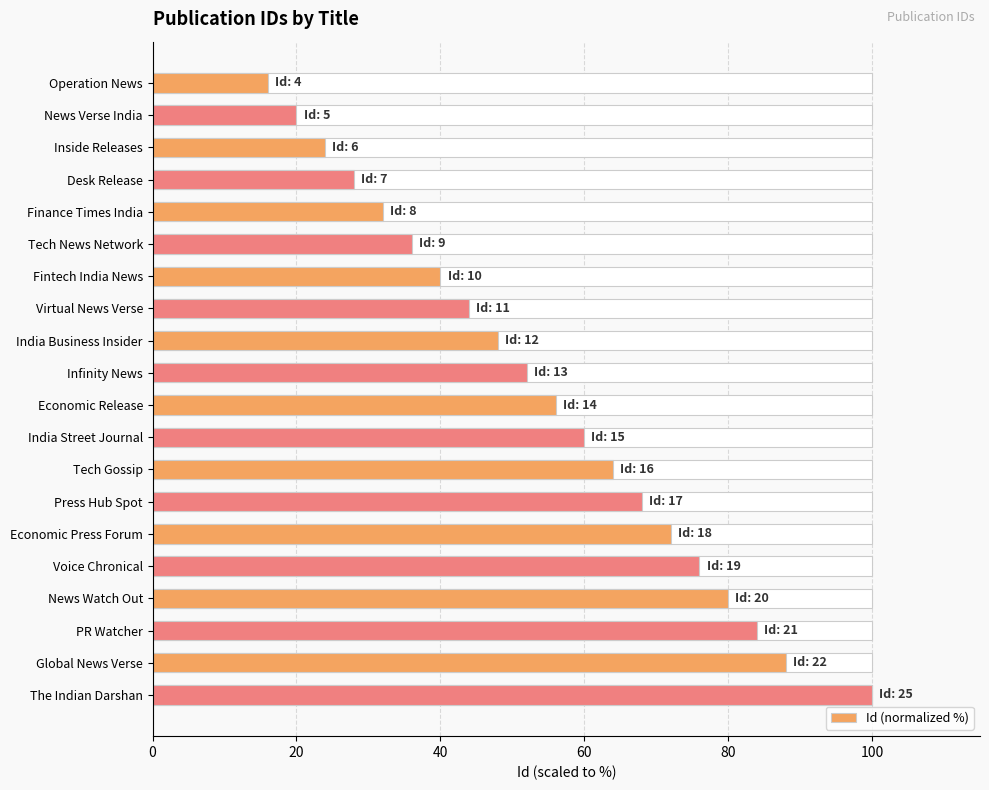

What is the minimum value shown in the chart?

16.0